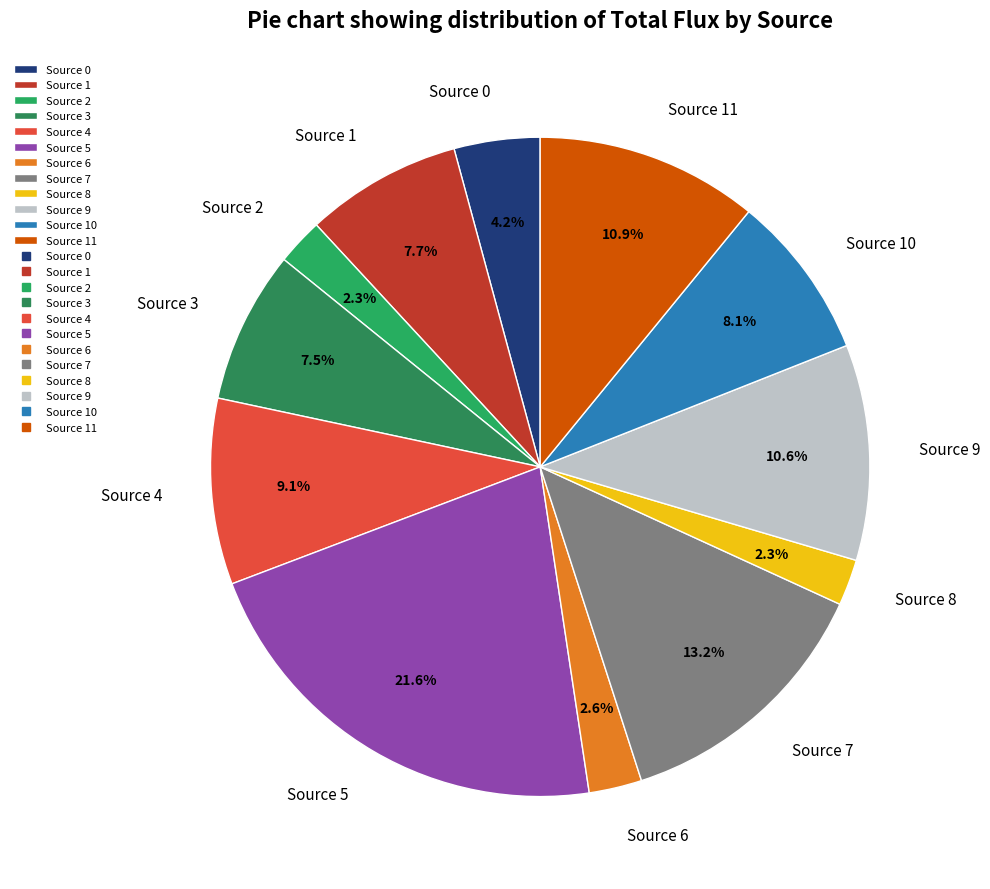

What percentage is the Source 6 slice, to the nearest percent?

3%